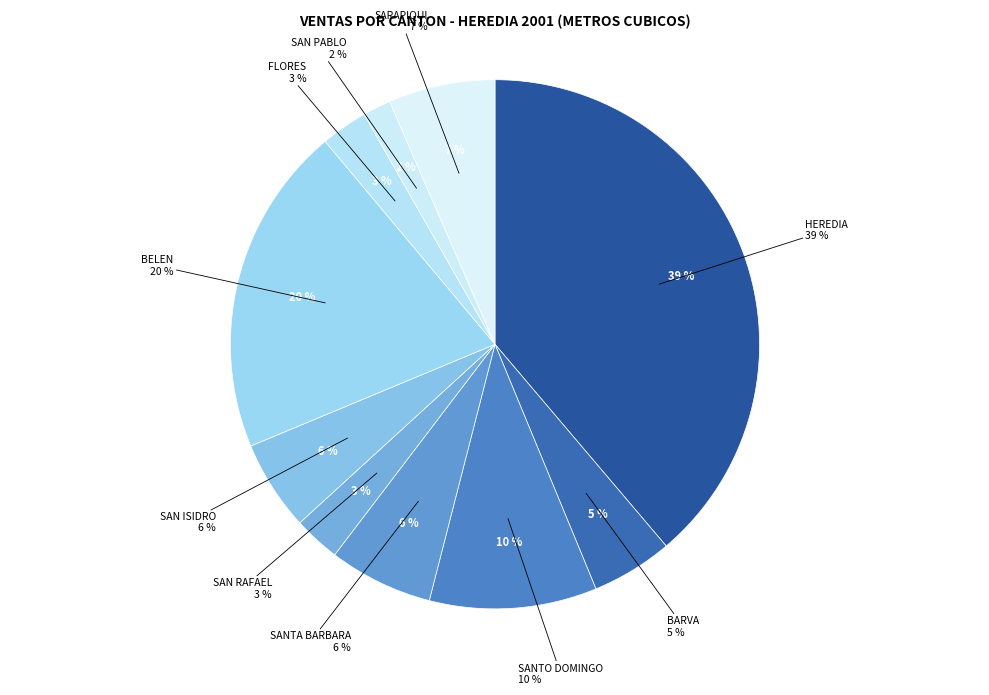

Which slice is the largest?

HEREDIA